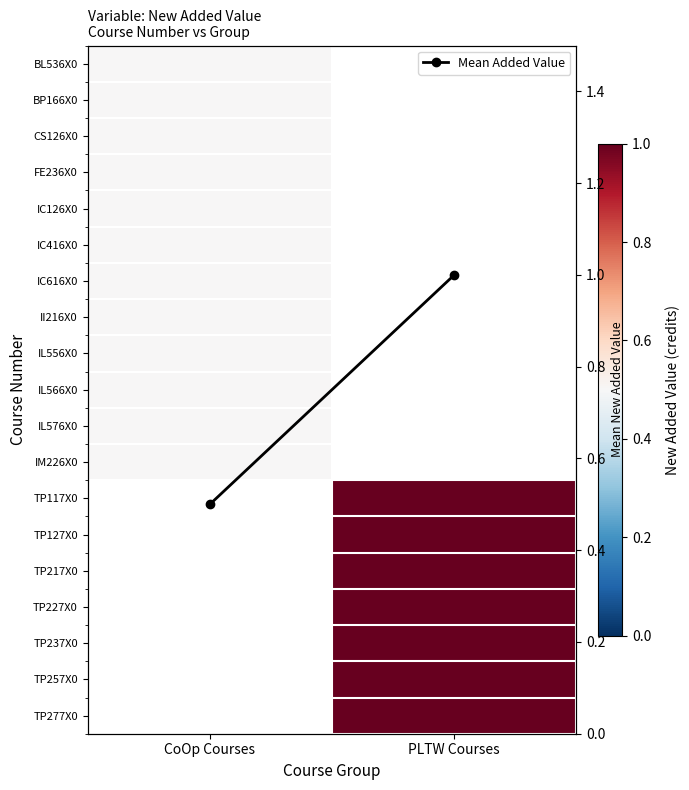

How many categories are shown in the chart?

2